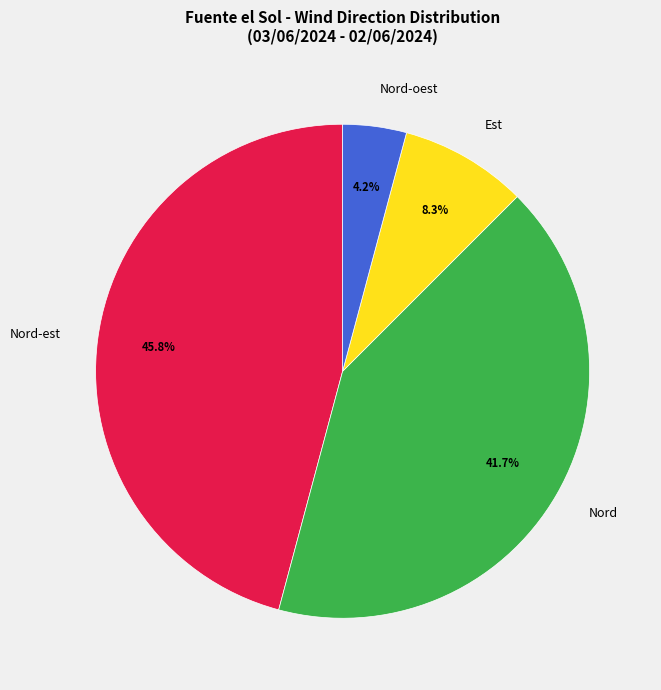

Which has a higher value, Nord or Nord-est?

Nord-est